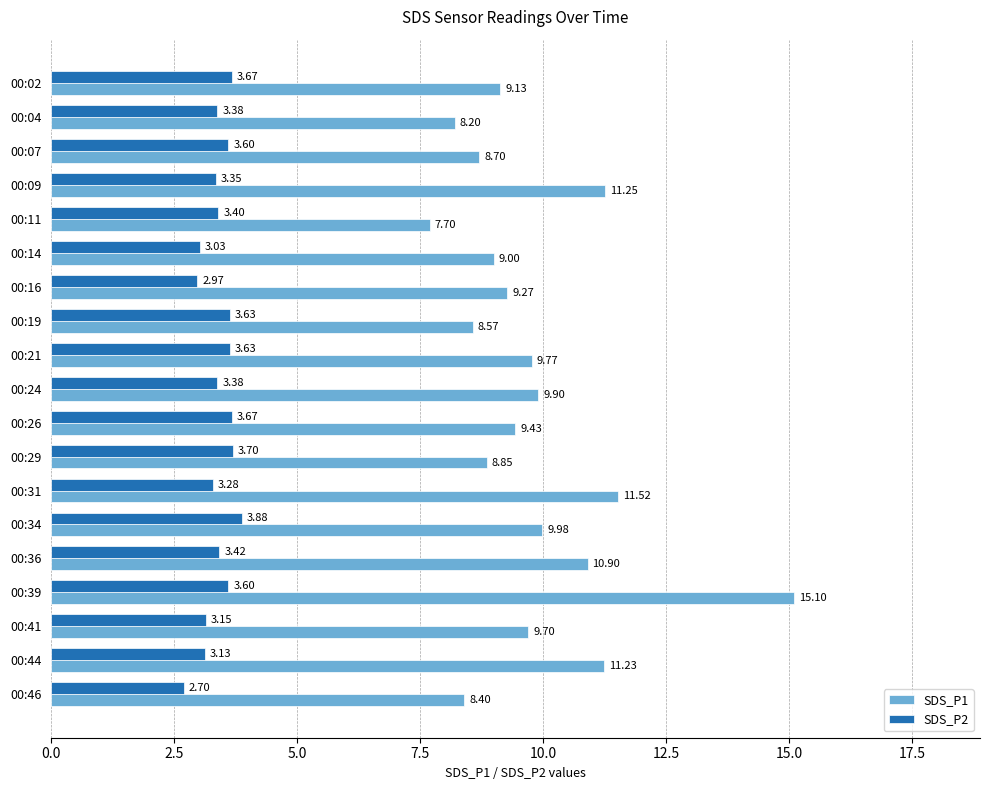

How many values in the SDS_P1 series are below 9?

6